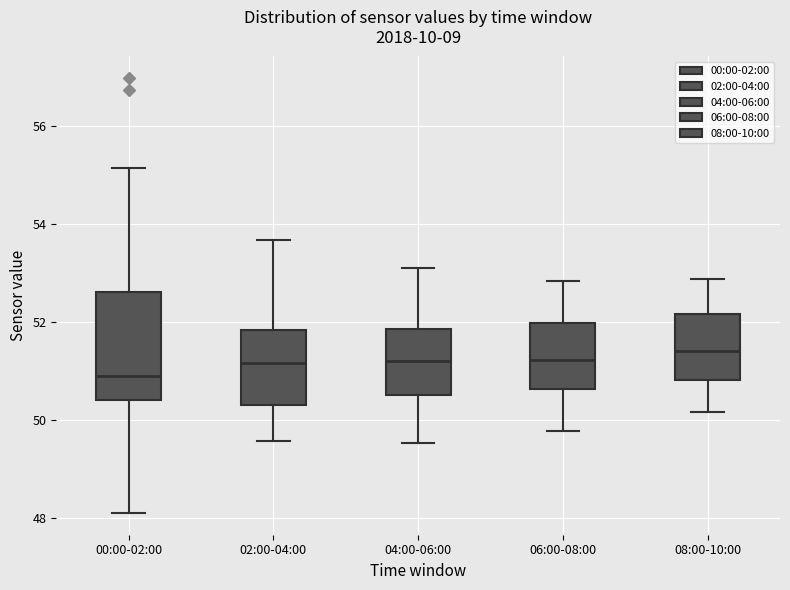

Reading left to right, read every box against the y-axis: the position of its median line, the range the box covers, and the ends of its whiskers. The values are not printed on the chart, so give them approximately, as read against the axis.

00:00-02:00: median 50.8, box 50.4 to 52.6, whiskers 48.2 to 55.2
02:00-04:00: median 51.2, box 50.4 to 51.8, whiskers 49.6 to 53.6
04:00-06:00: median 51.2, box 50.6 to 51.8, whiskers 49.6 to 53.2
06:00-08:00: median 51.2, box 50.6 to 52.0, whiskers 49.8 to 52.8
08:00-10:00: median 51.4, box 50.8 to 52.2, whiskers 50.2 to 52.8